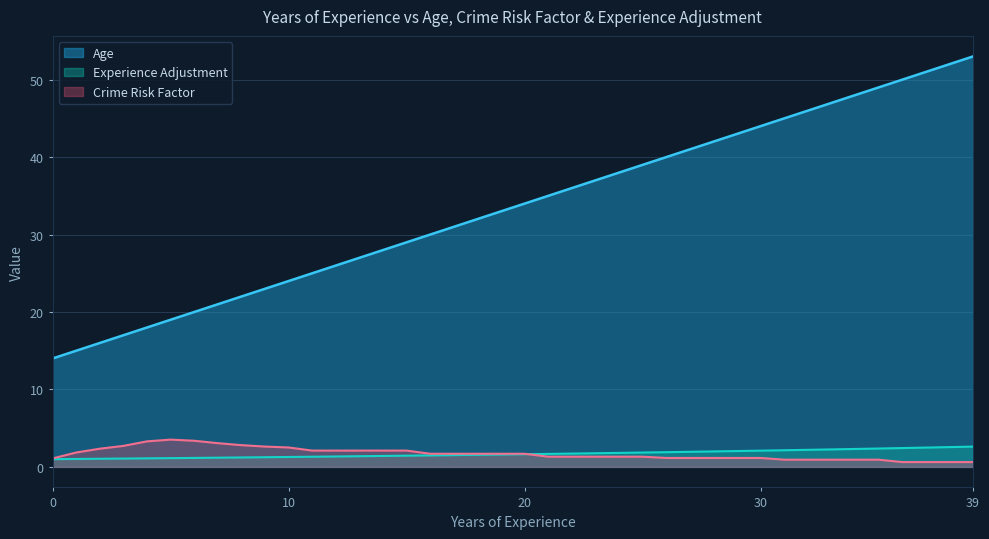

Which has a higher value, 25 or 5?

25